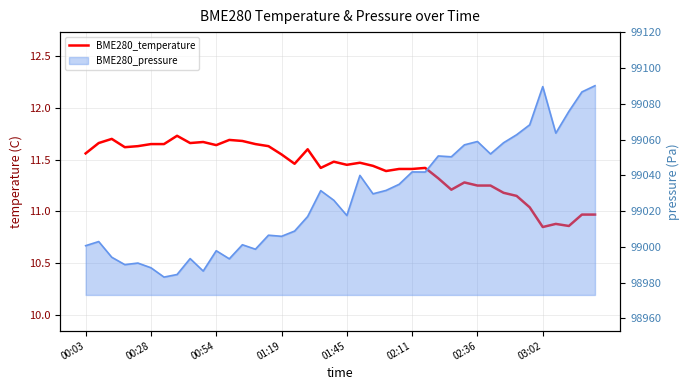

What position from the left is 11?

12